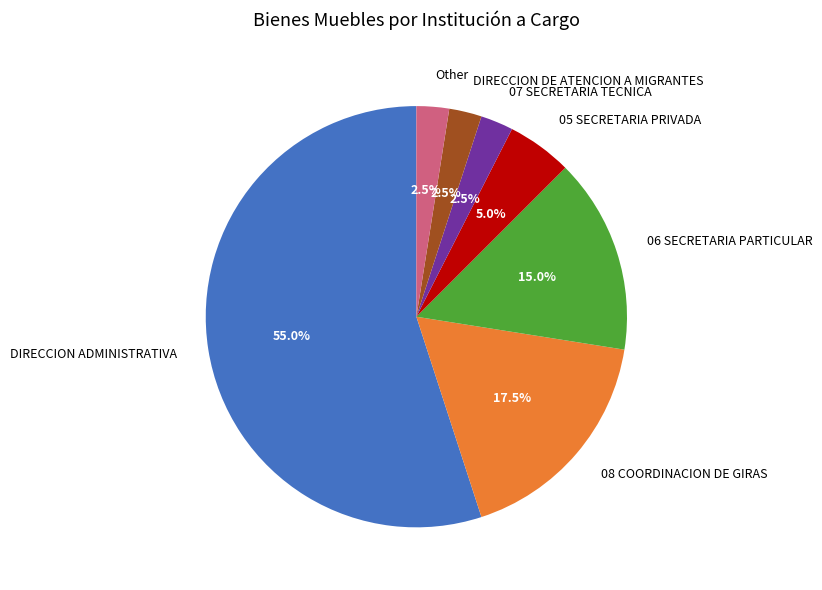

Combined, what portion of the pie is 05 SECRETARIA PRIVADA and Other?

7.5%